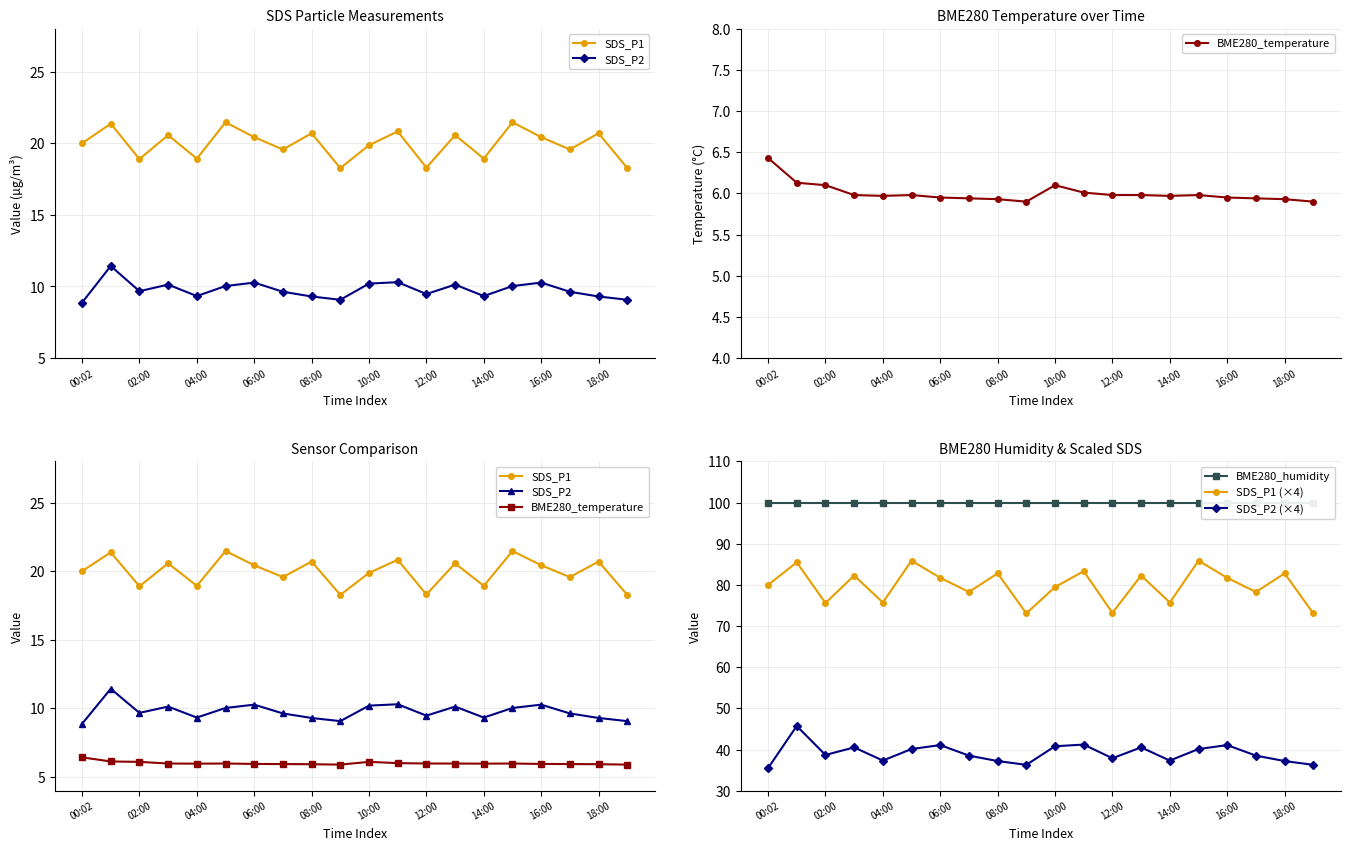

True or false: BME280_temperature and SDS_P2 (×4) cross at least once.

False